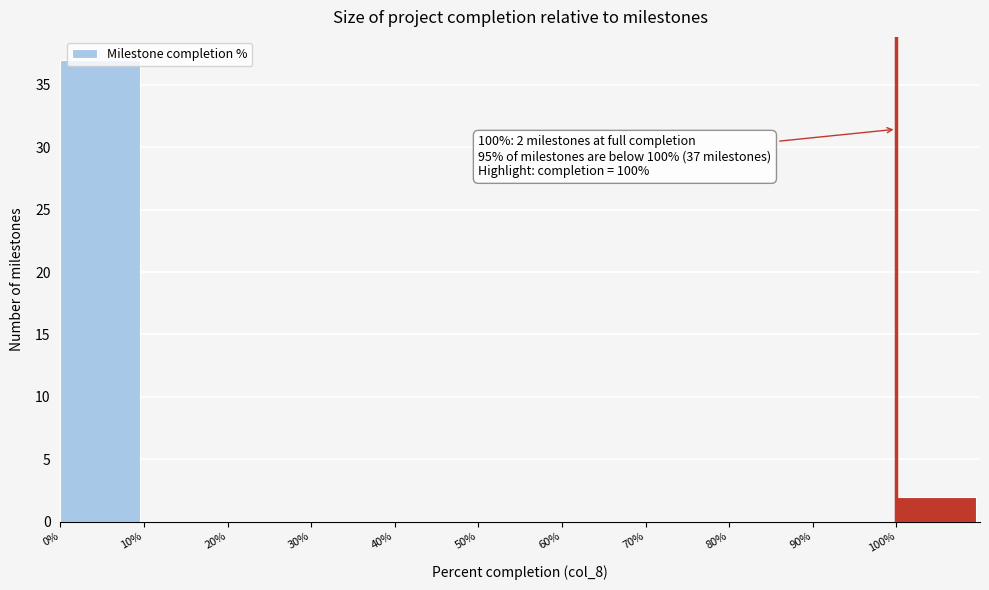

Over which range of the x-axis is the bar tallest?

0 to 10